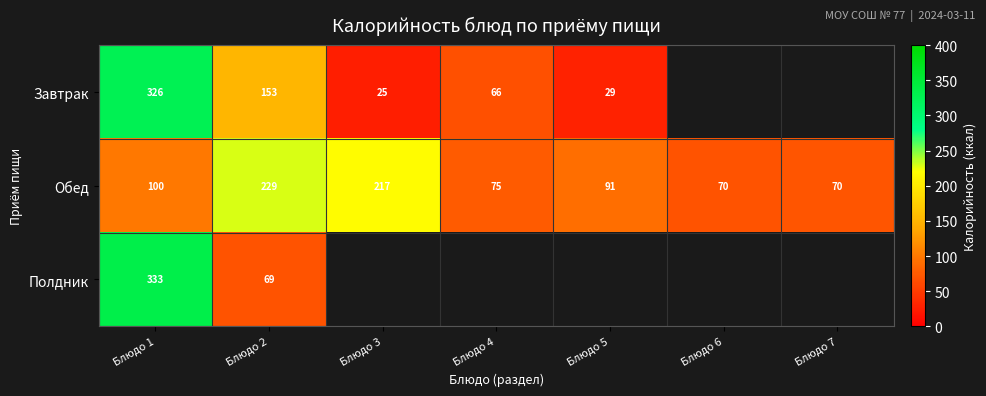

True or false: Полдник has a value of 69 at Блюдо 2.

True